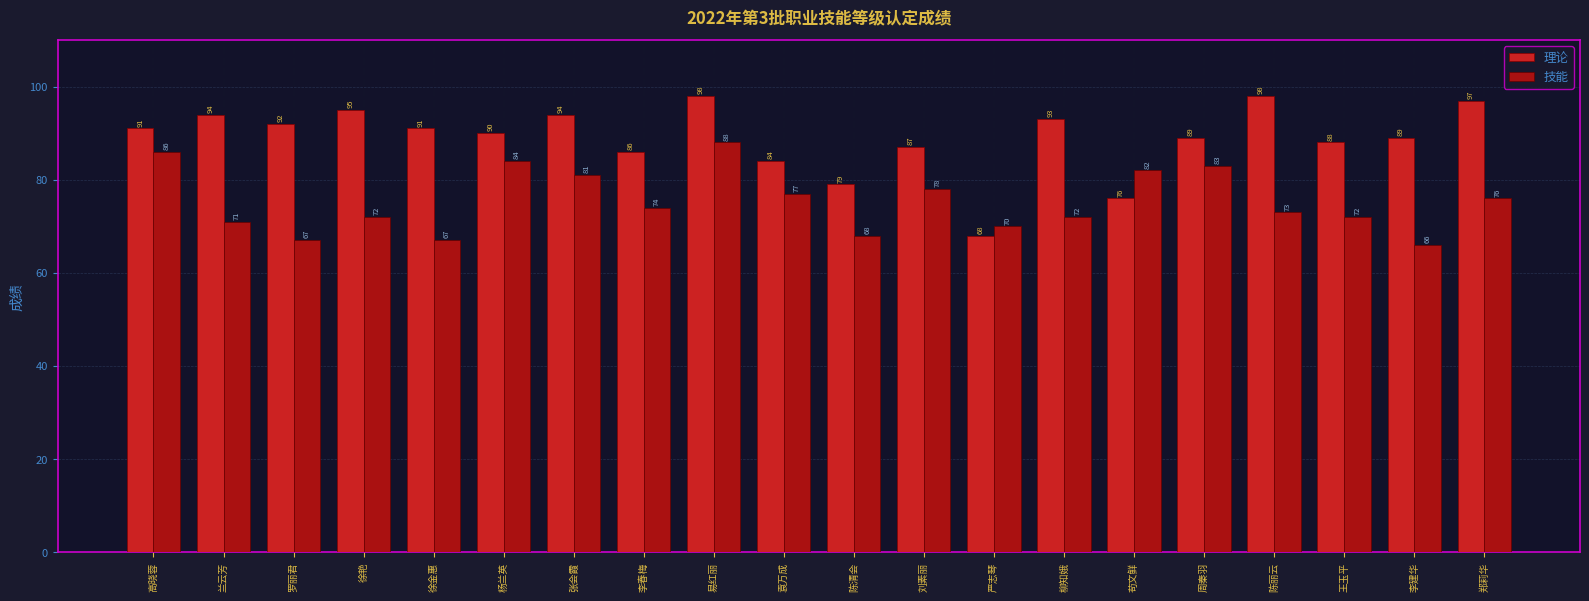

List the series in order of their peak value, highest first.

理论, 技能